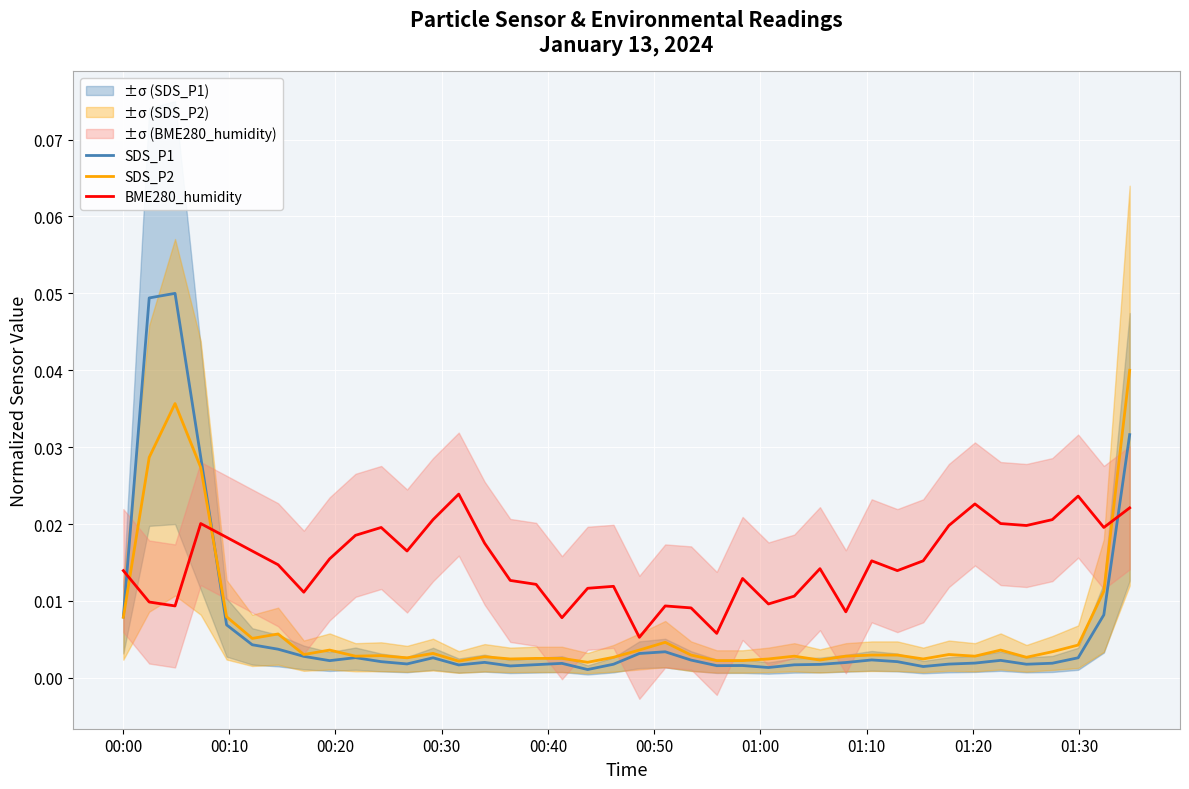

True or false: SDS_P1 and BME280_humidity cross at least once.

True